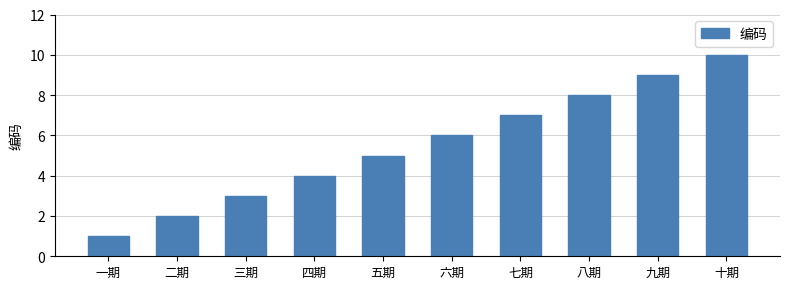

Are the bars grouped side by side (vs. stacked)?

No